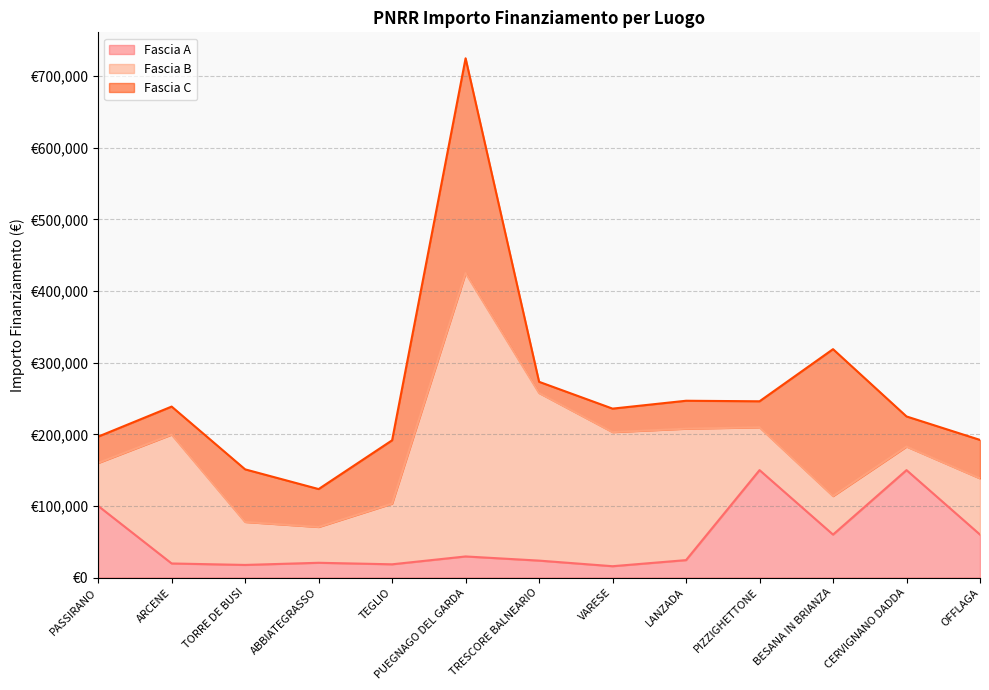

What is the difference between the highest and lowest values at TRESCORE BALNEARIO?

218369.4